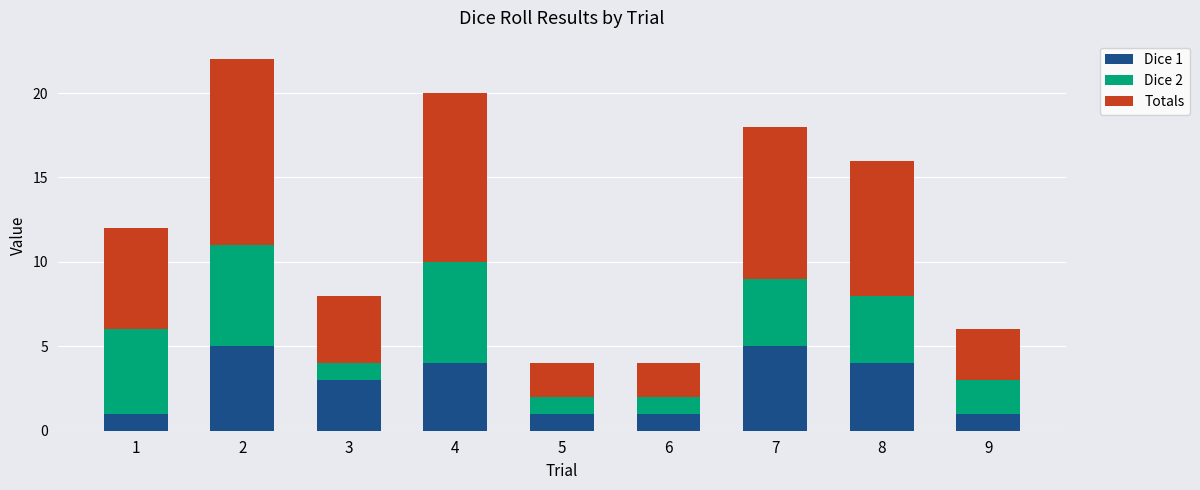

The Dice 1 series shows 2 at 7. True or false?

False